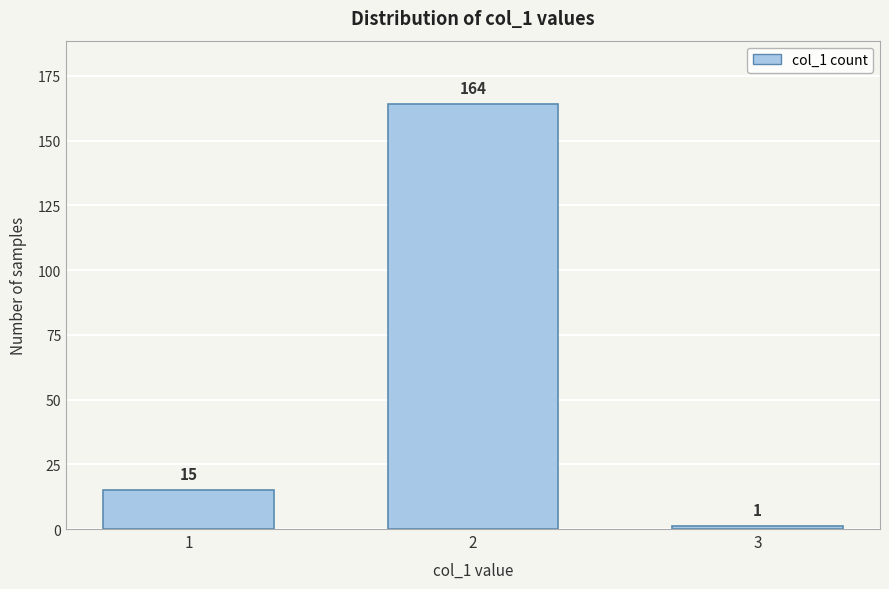

Reading left to right, list all the values displayed in this chart.

15	164	1